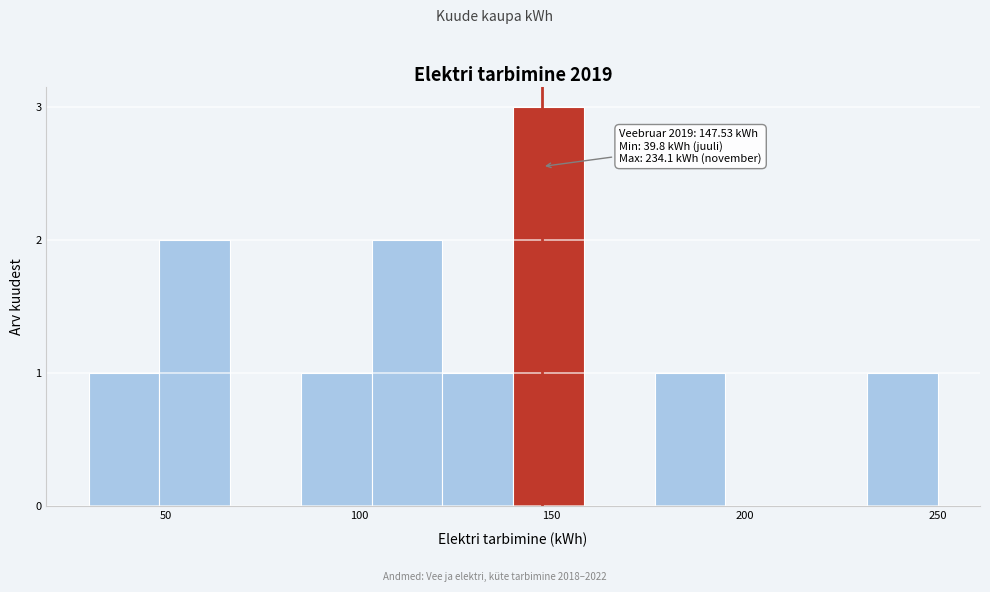

Around what value on the x-axis is the tallest bar? Give the approximate position of its centre, as read against the axis.

150